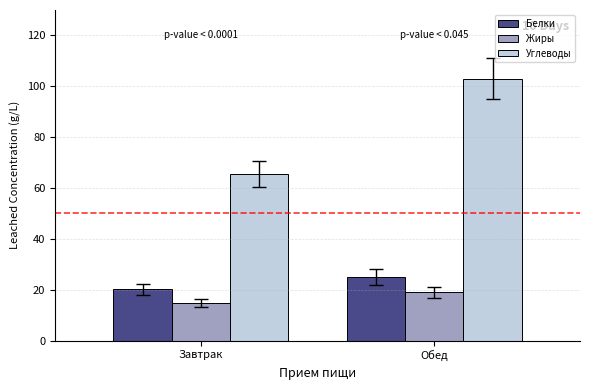

How many distinct data groups are displayed?

3